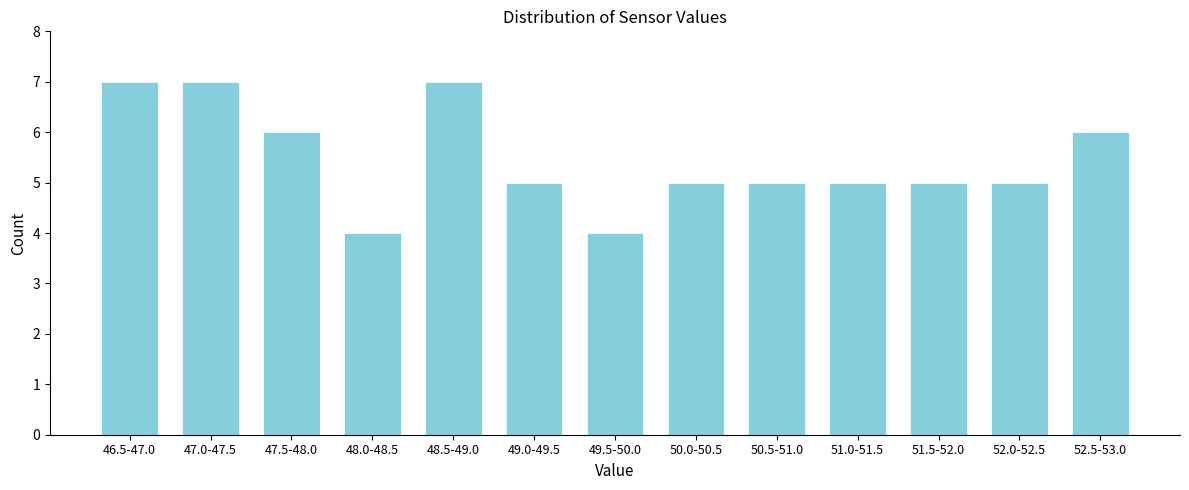

Reading left to right, what are all the values shown in this chart?

46.5-47.0=7	47.0-47.5=7	47.5-48.0=6	48.0-48.5=4	48.5-49.0=7	49.0-49.5=5	49.5-50.0=4	50.0-50.5=5	50.5-51.0=5	51.0-51.5=5	51.5-52.0=5	52.0-52.5=5	52.5-53.0=6